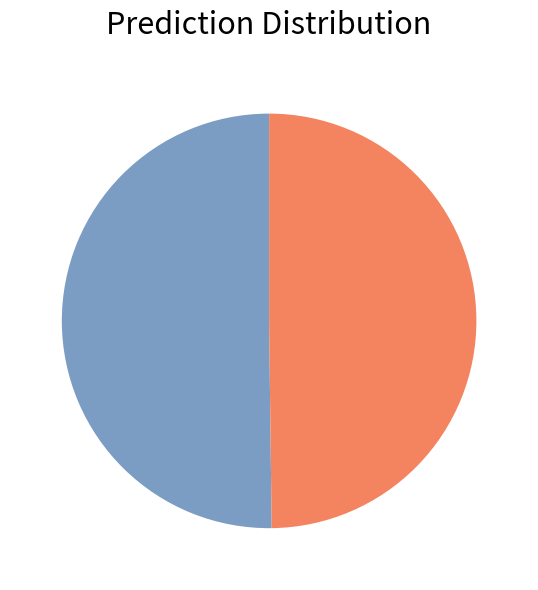

Which category has the biggest portion of the pie?

Ludva Martin